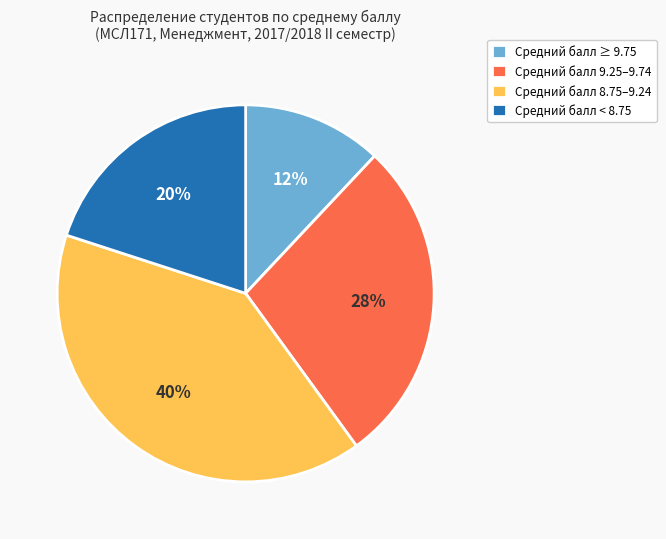

Is it true that Средний балл ≥ 9.75 is 1% of the pie?

False